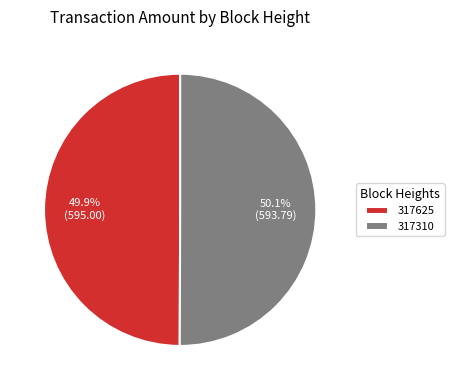

Count the number of slices in the pie.

2